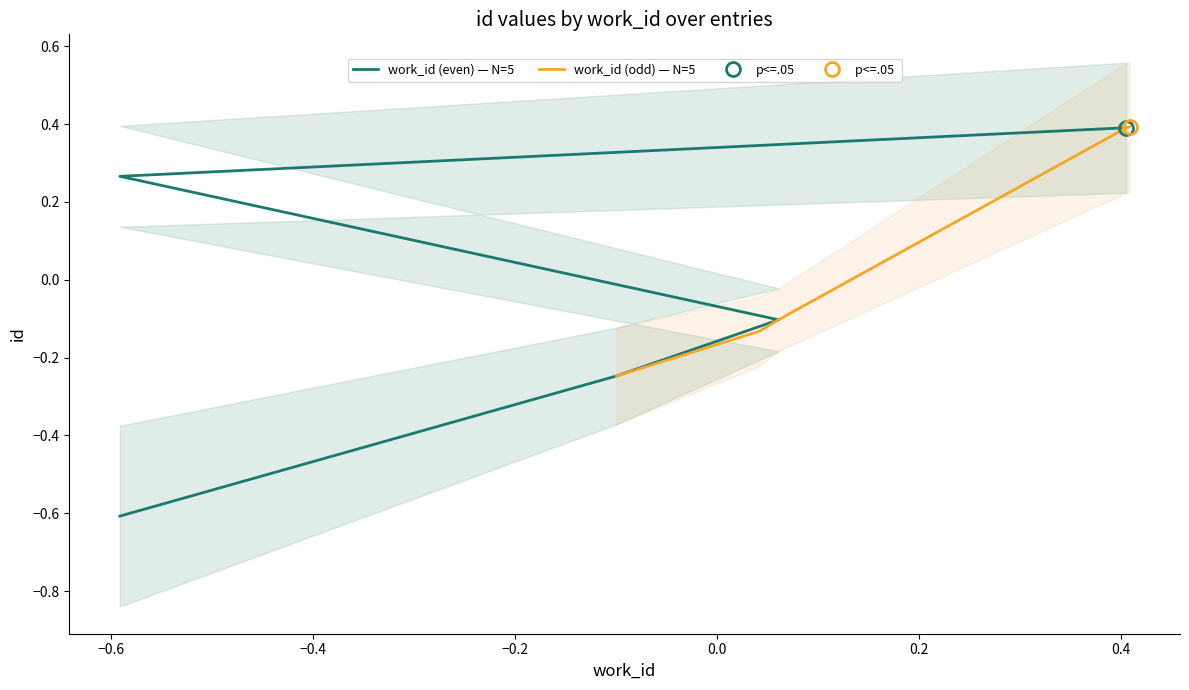

What is the maximum value for work_id (odd) — N=5?

0.4